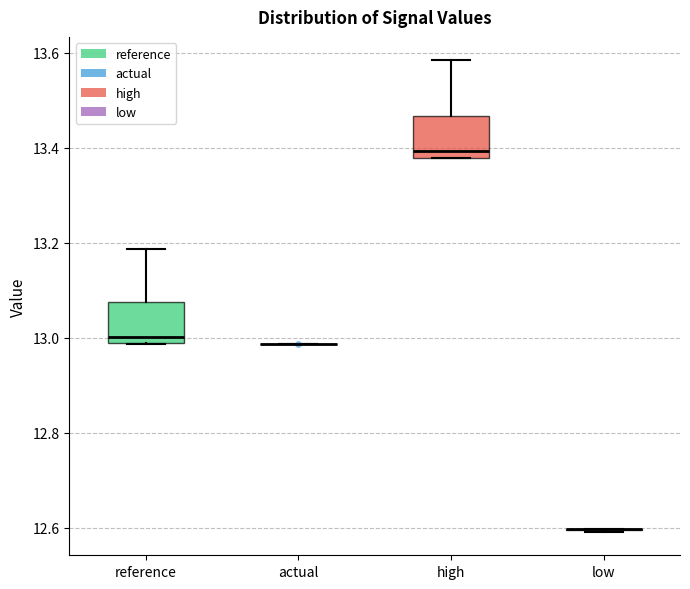

Where is the lower edge of the box for reference on the y-axis? The values are not printed on the chart, so give them approximately, as read against the axis.

12.98